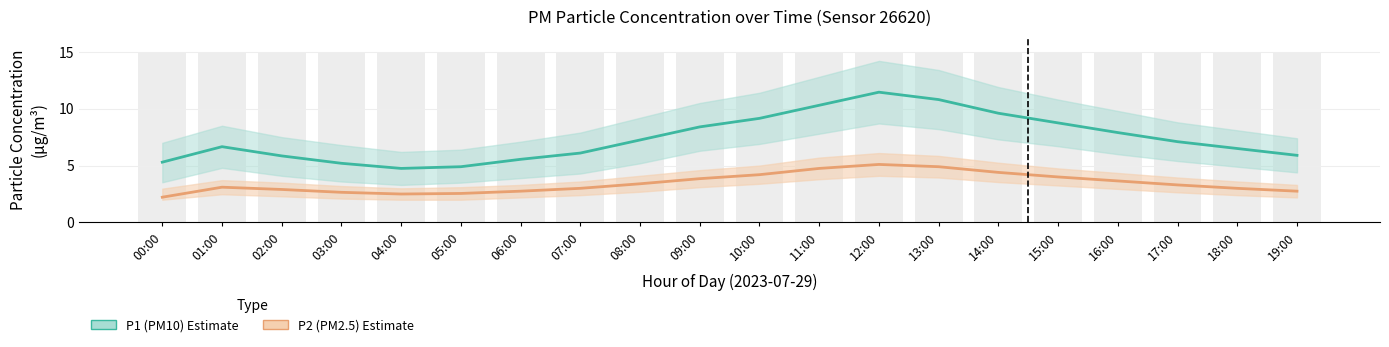

What is the sum of the P1 (PM10) values at 04:00 and 14:00?

14.3